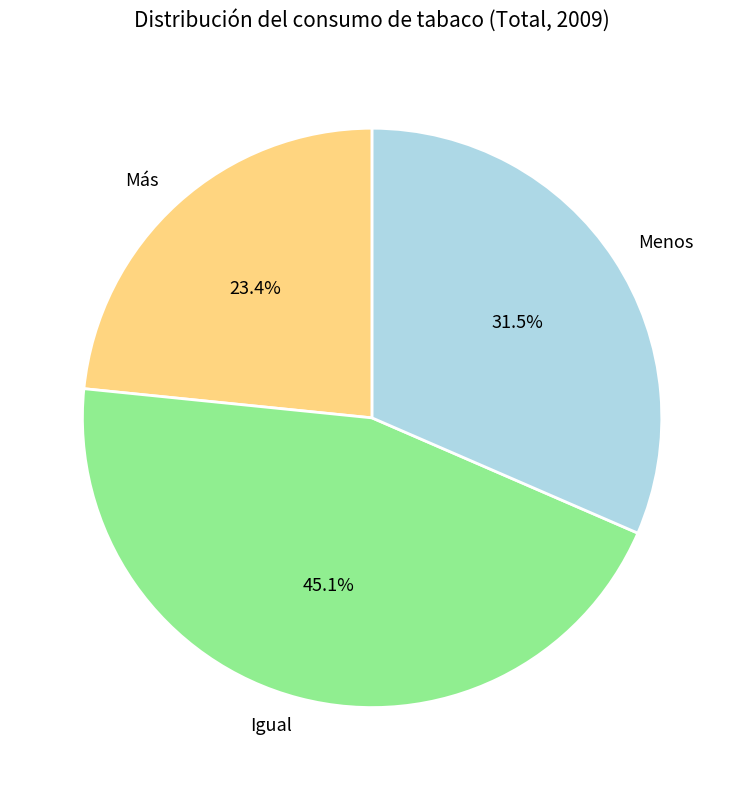

What is the smallest slice in the pie chart?

Más